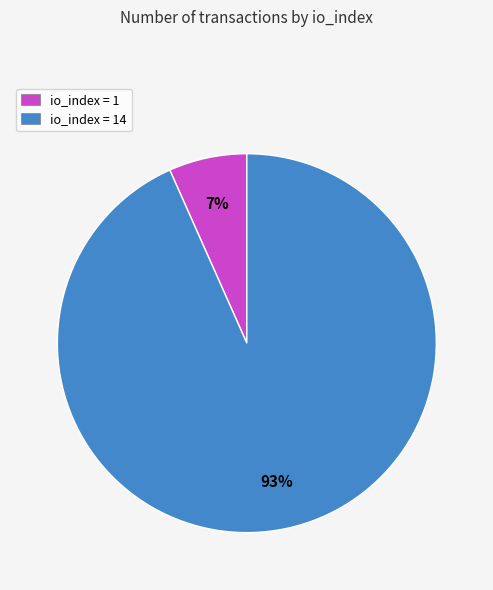

To the nearest percent, what portion does io_index = 1 represent?

7%